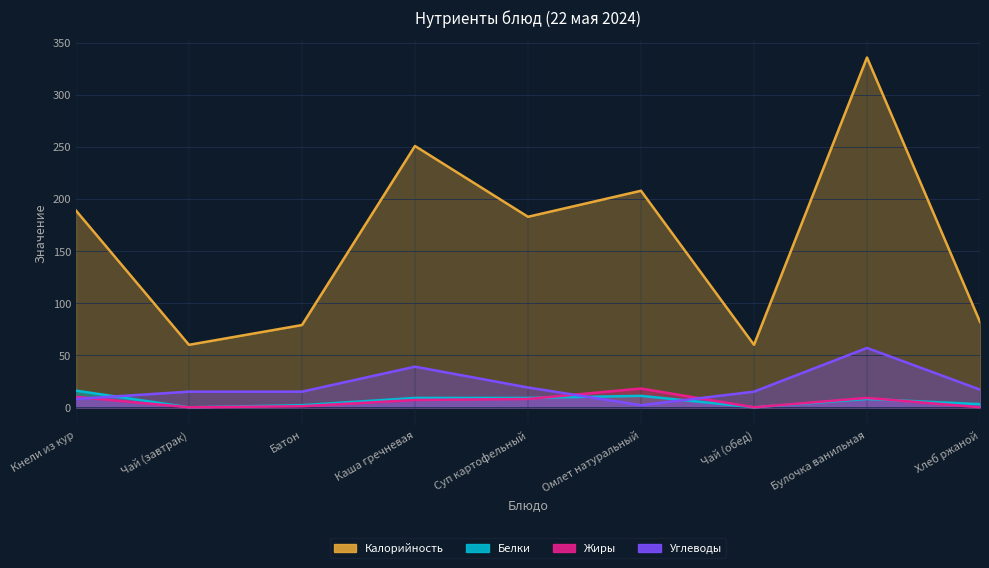

True or false: Калорийность and Углеводы intersect in this chart.

False